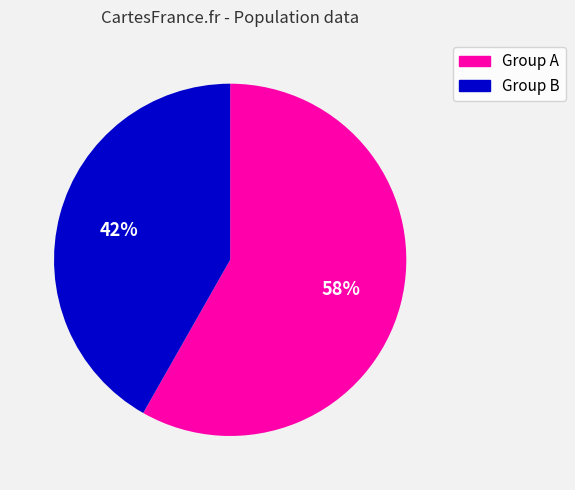

How many segments does this pie chart have?

2